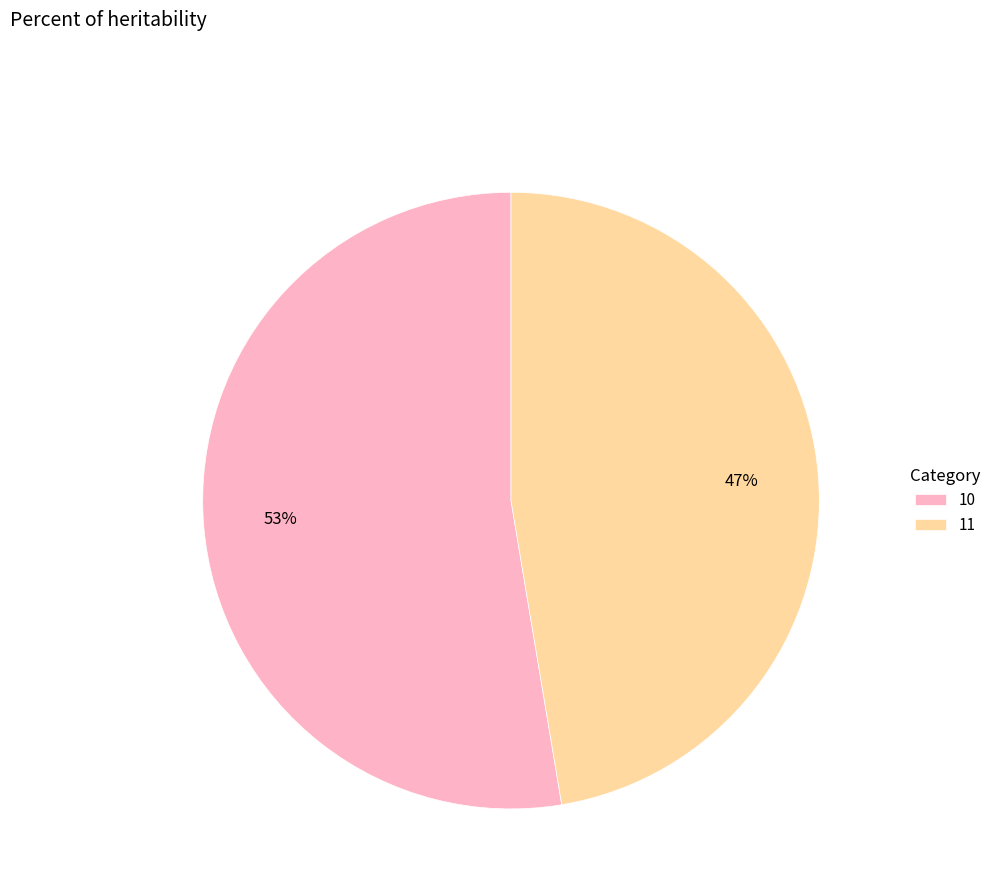

Is it true that 11 is 36% of the pie?

False